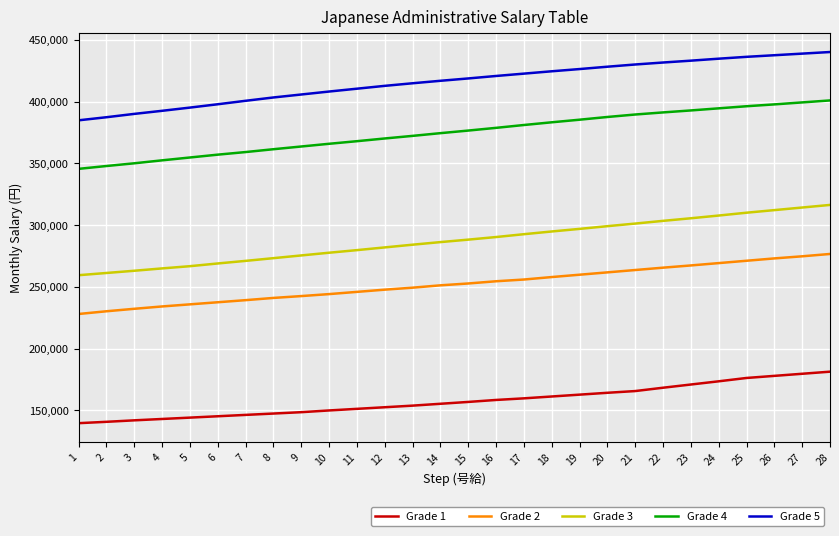

True or false: Grade 2 has a value of 271100 at 25.

True